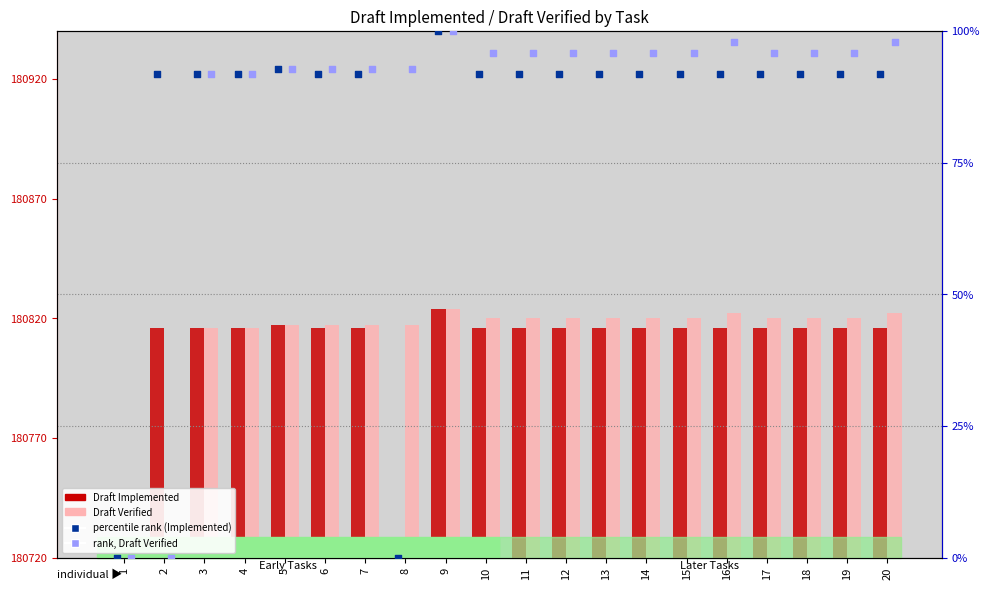

What is the total value across all series at 16?

387.7